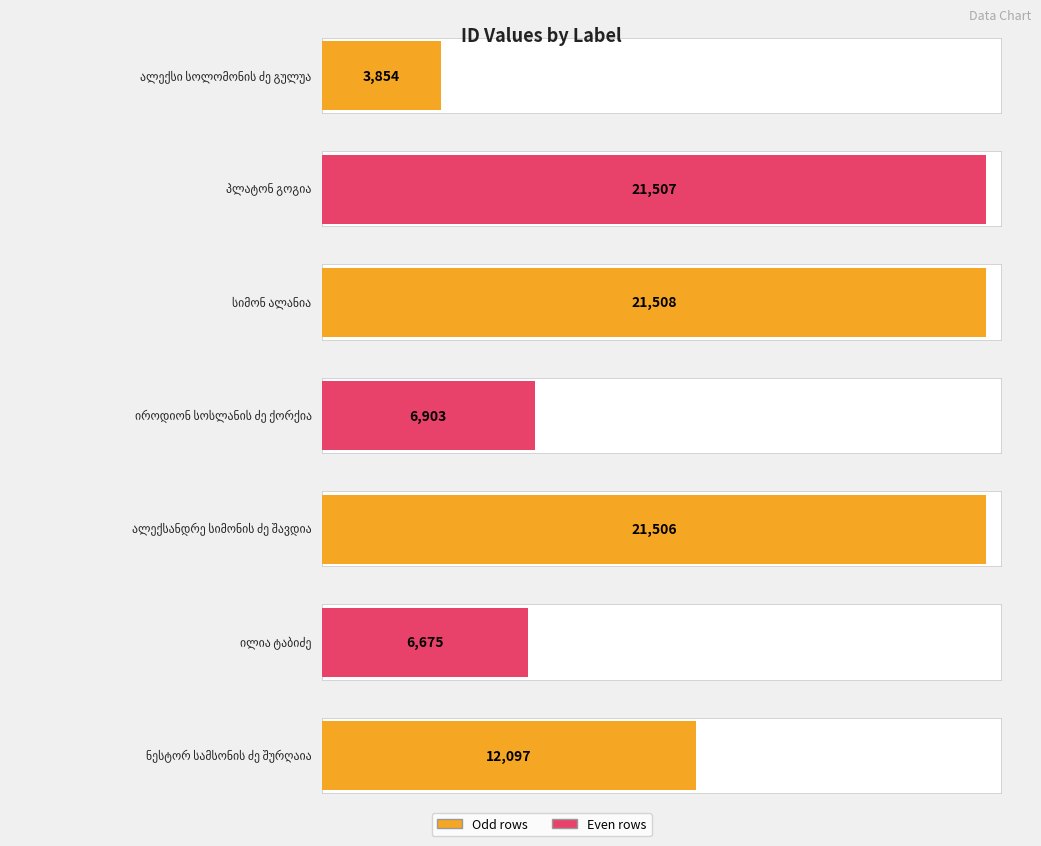

Does the chart contain any negative values?

No